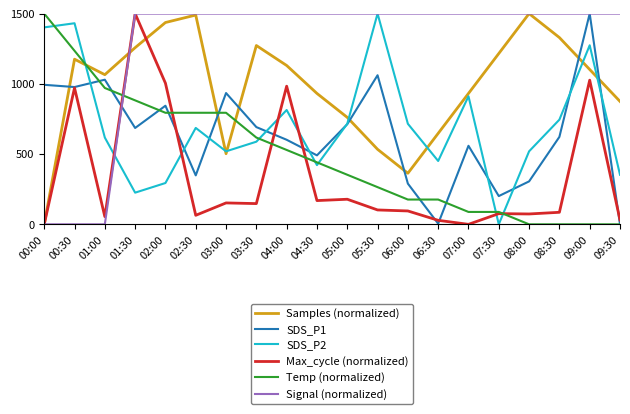

Rank the series at 08:30 from lowest to highest value.

Temp (normalized), Max_cycle (normalized), SDS_P1, SDS_P2, Samples (normalized), Signal (normalized)